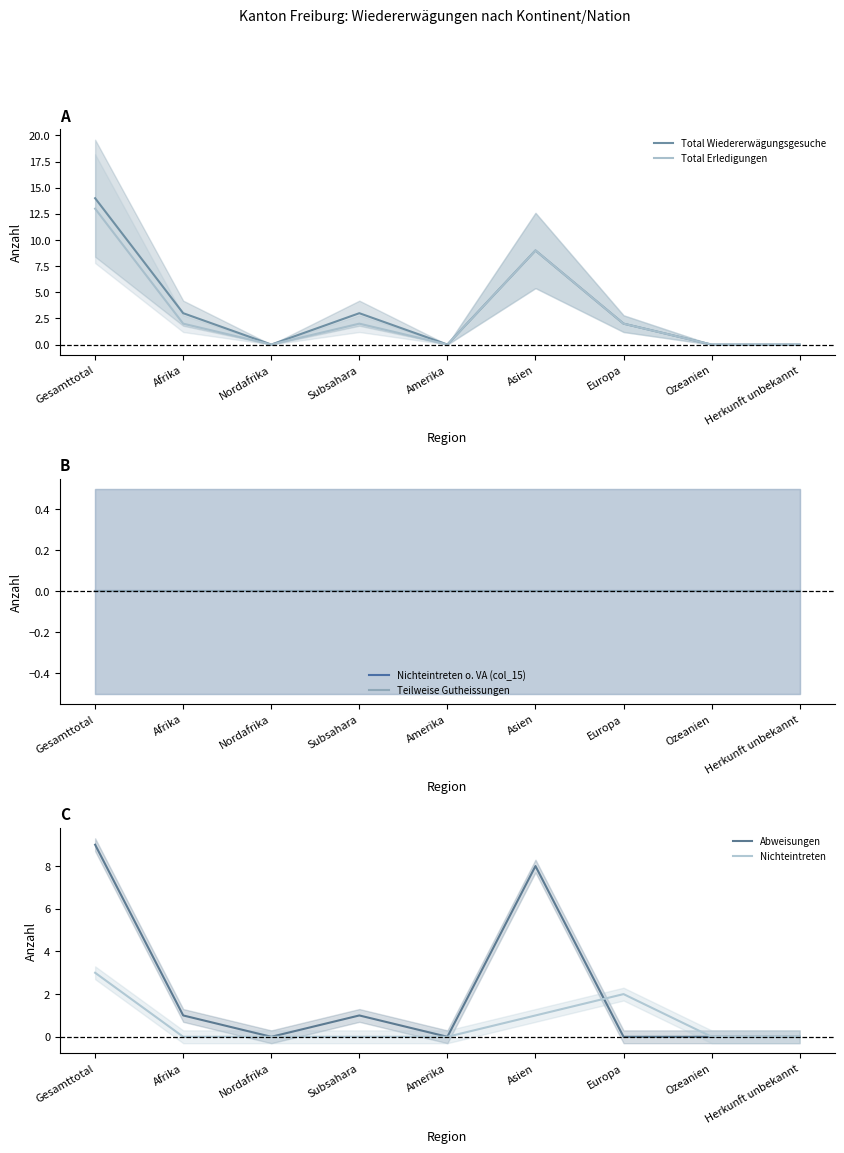

At which category is the sum across all series the highest?

Gesamttotal